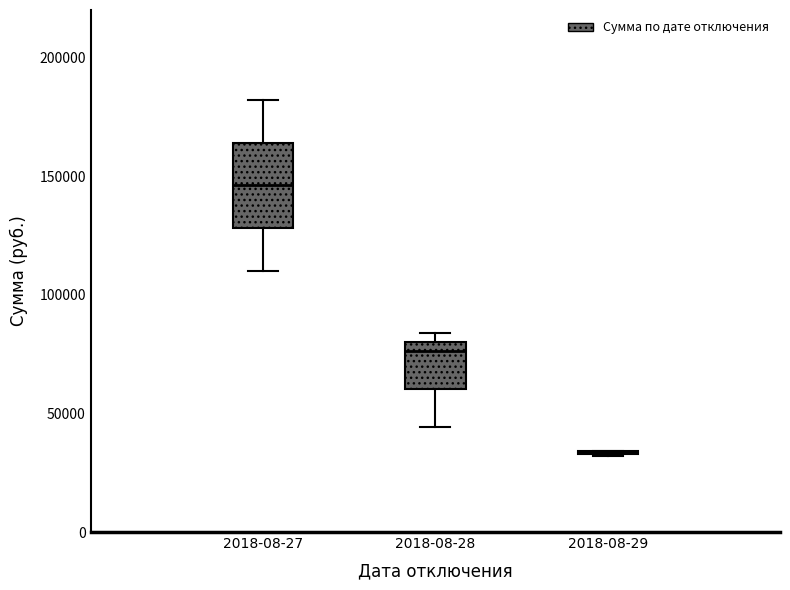

Reading left to right, transcribe this box plot: for each box, give where its median line is, the range the box spans, and where its two whiskers end, as read against the y-axis. The values are not printed on the chart, so give them approximately, as read against the axis.

2018-08-27: median 145000, box 130000 to 165000, whiskers 110000 to 180000
2018-08-28: median 75000, box 60000 to 80000, whiskers 45000 to 85000
2018-08-29: box collapsed to a line at 35000, whiskers 30000 to 35000